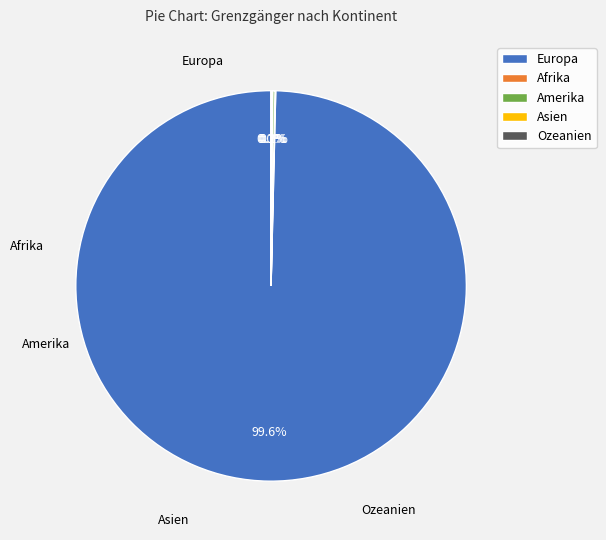

Count the number of slices in the pie.

5